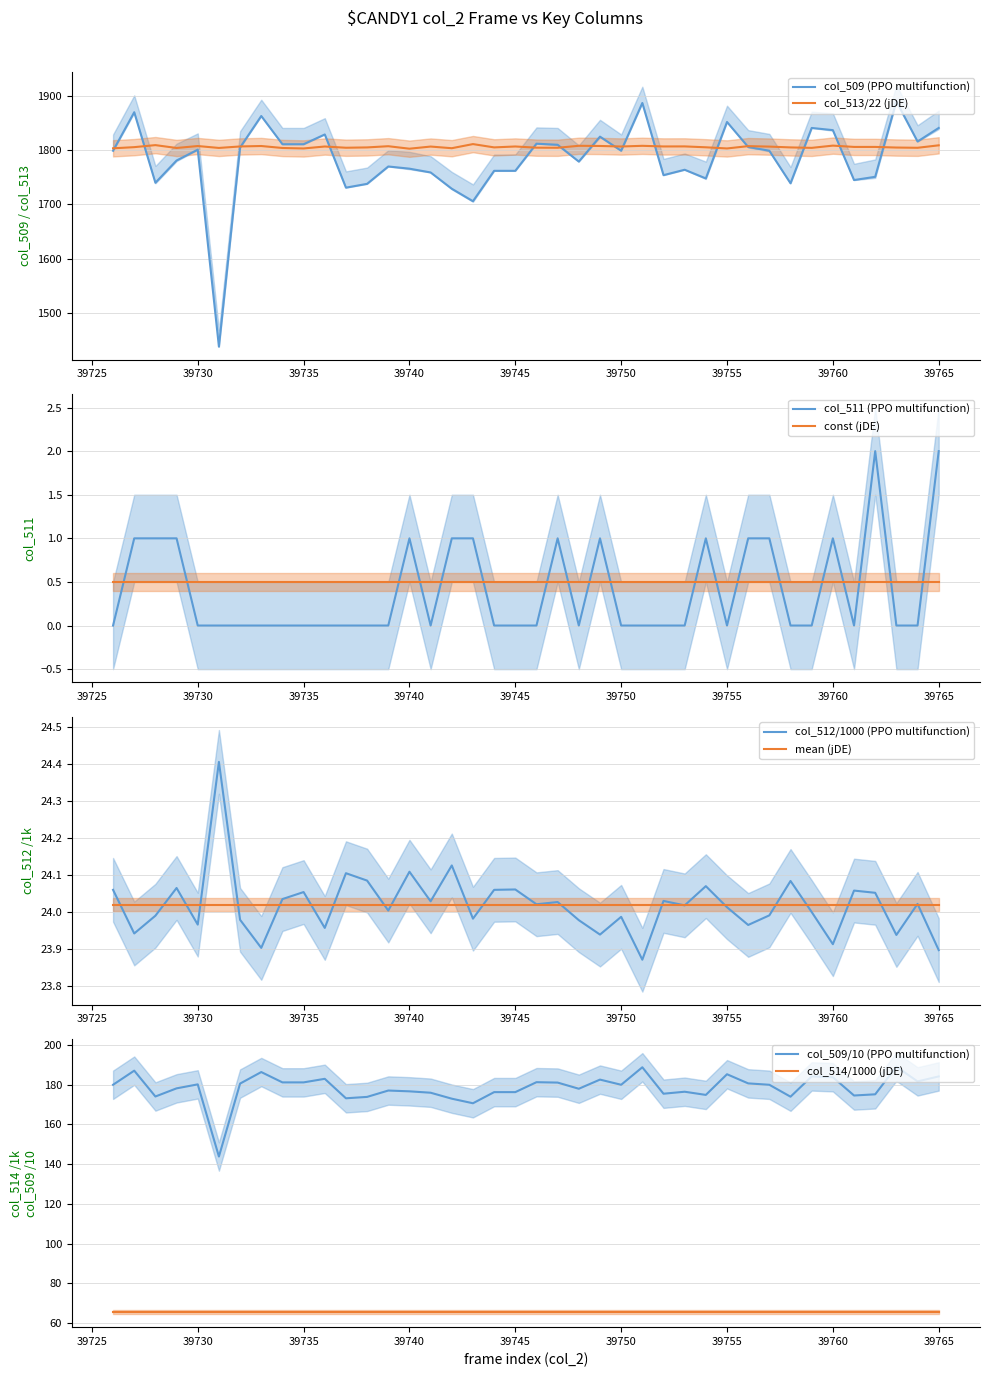

What is the highest value of the col_513/22 (jDE) series?

1811.3